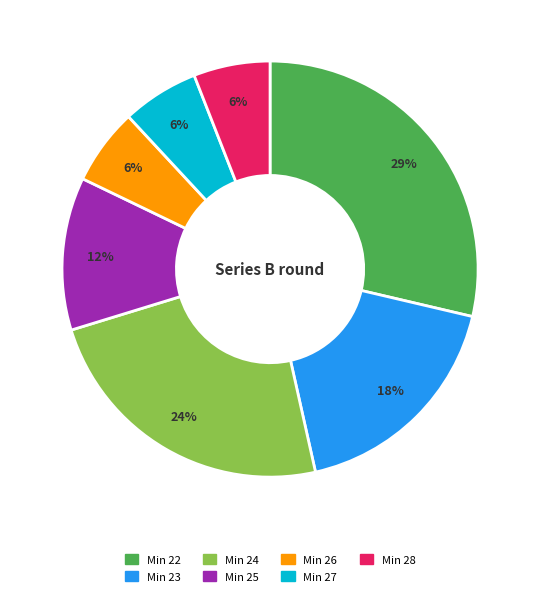

To the nearest percent, what is the average slice percentage?

14%